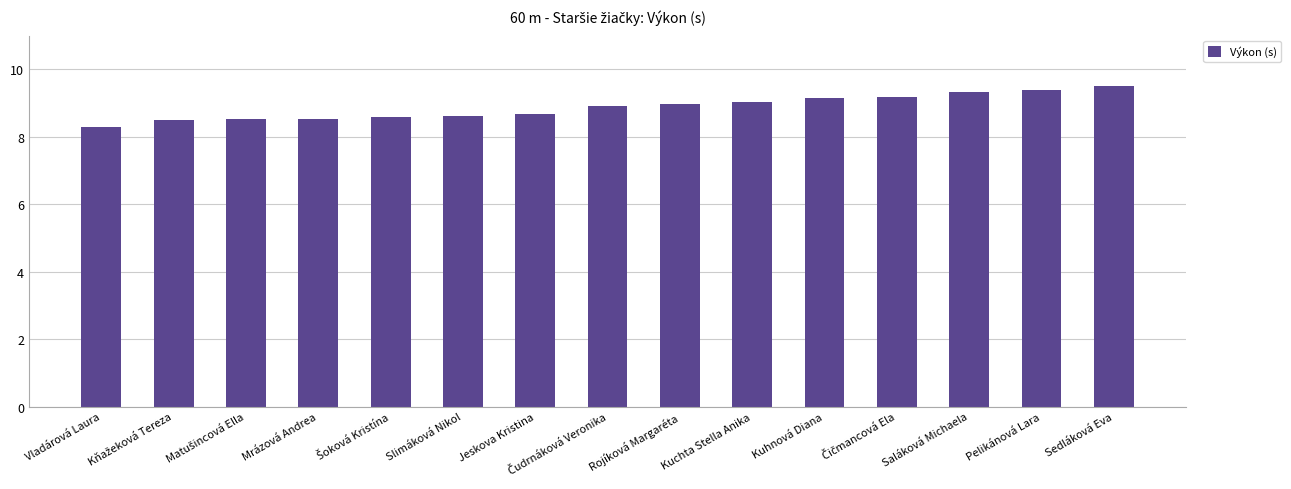

What is the ratio of the value at Sedláková Eva to the value at Pelikánová Lara?

1.0